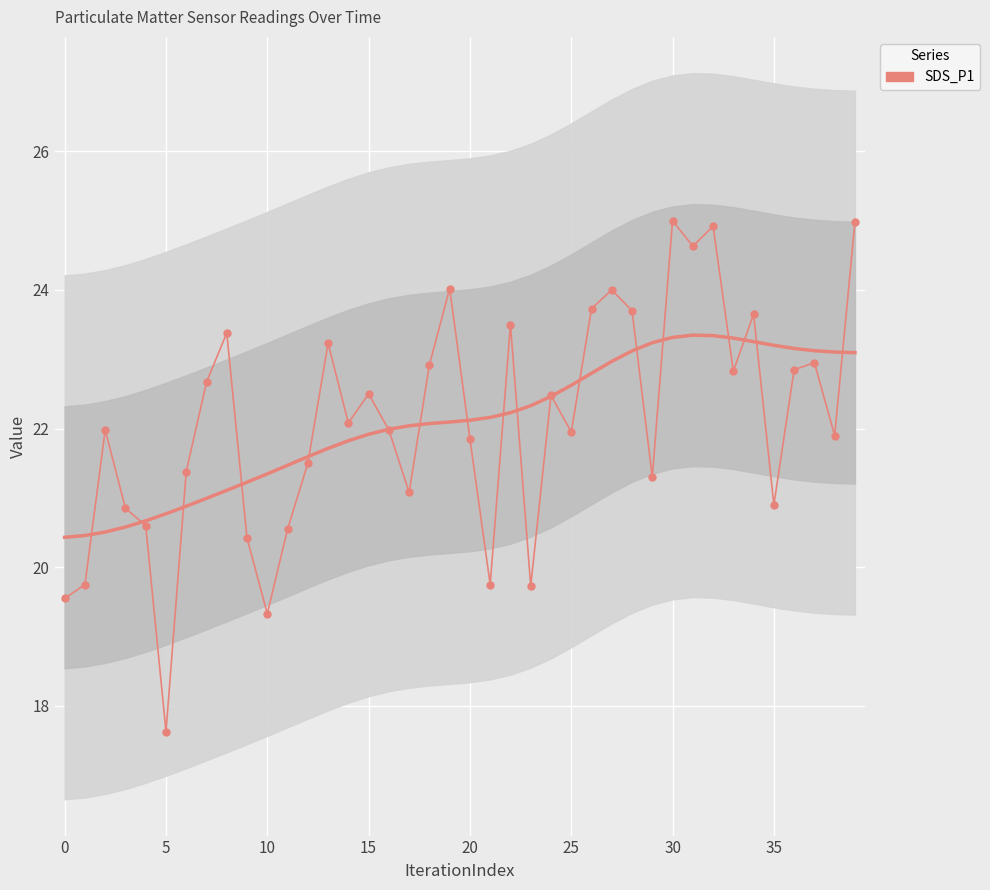

True or false: the data has more than 2 interior local peaks.

True